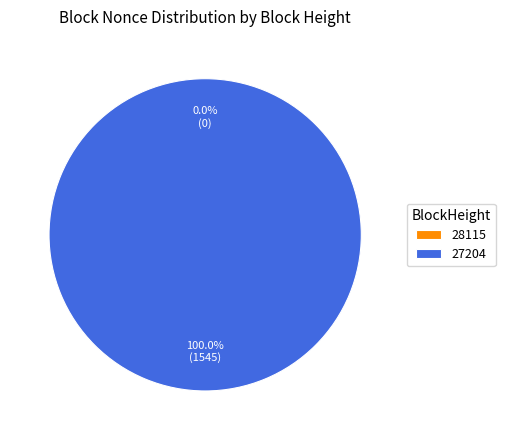

Which slice represents more than half of the pie?

27204